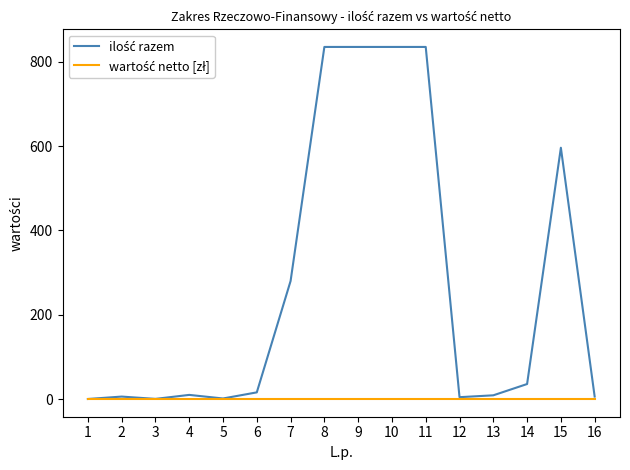

What is the greatest value displayed?

835.0